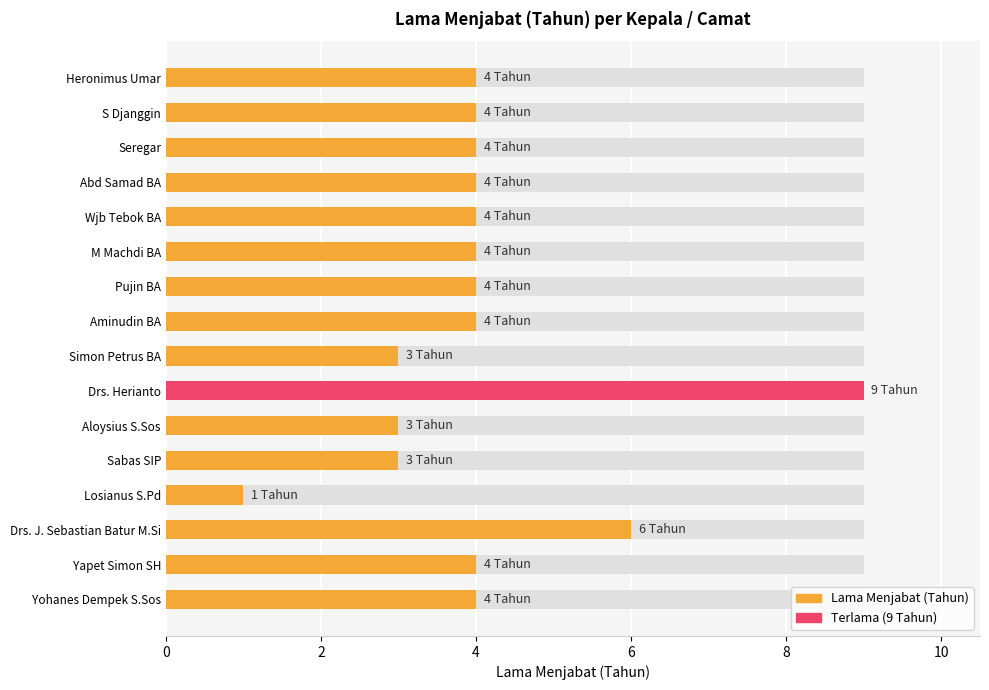

What is the change in value from Heronimus Umar to Drs. J. Sebastian Batur M.Si?

+2